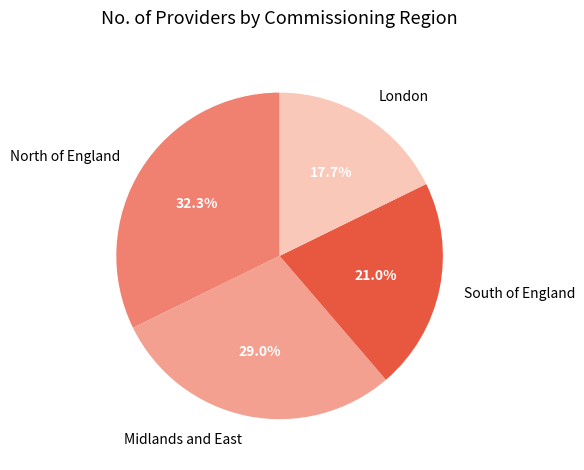

Is it true that Midlands and East is 29% of the pie?

True